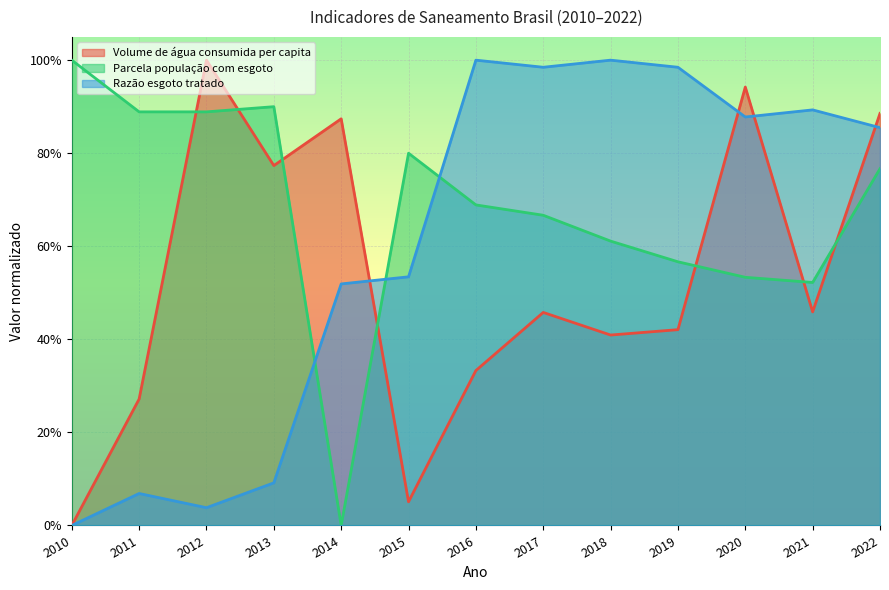

What is the difference between the second highest and second lowest values in the Volume de água consumida per capita series?

0.9